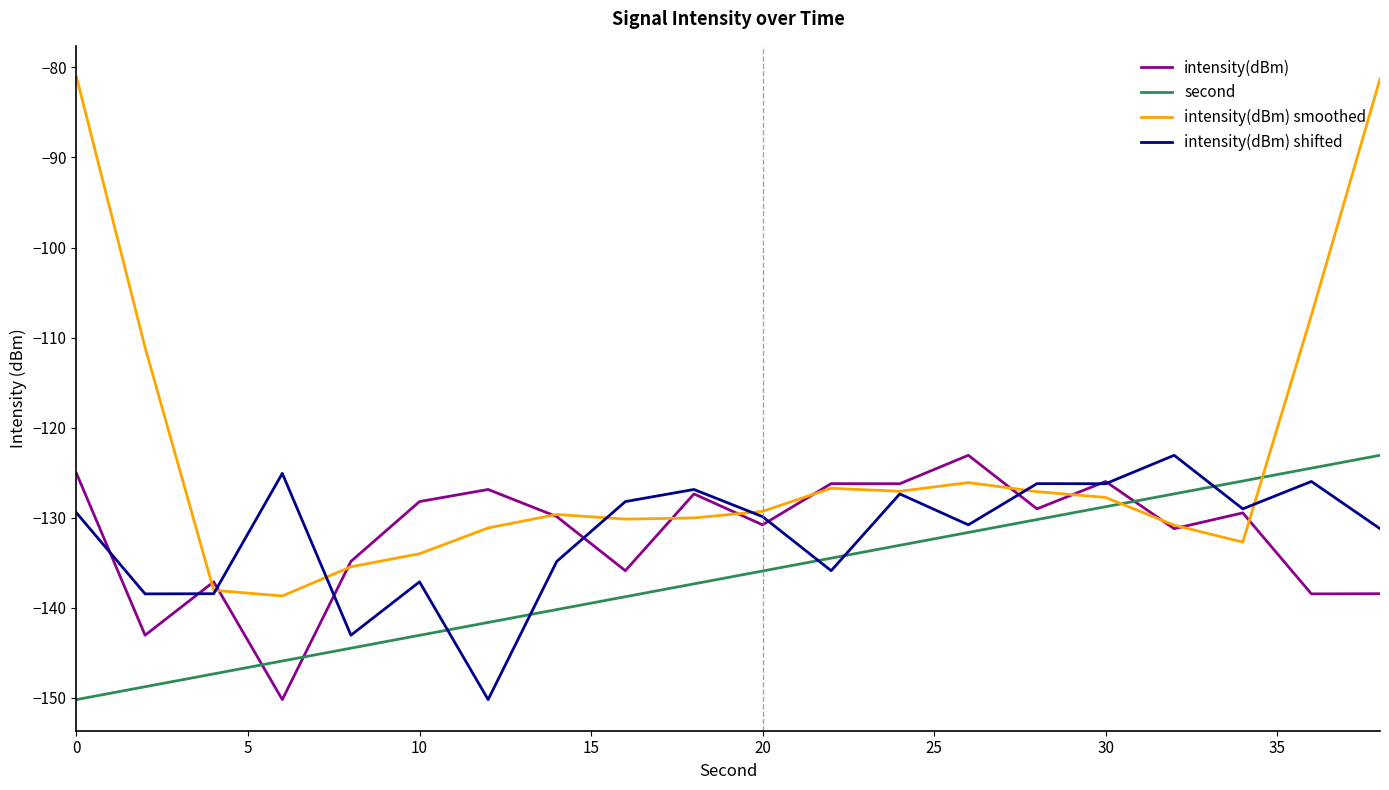

Does the chart have visible grid lines?

No